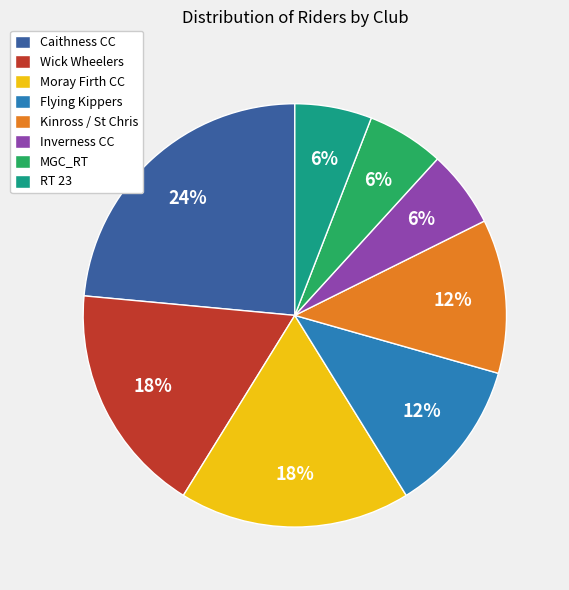

Is there any slice that represents more than half of the pie?

No